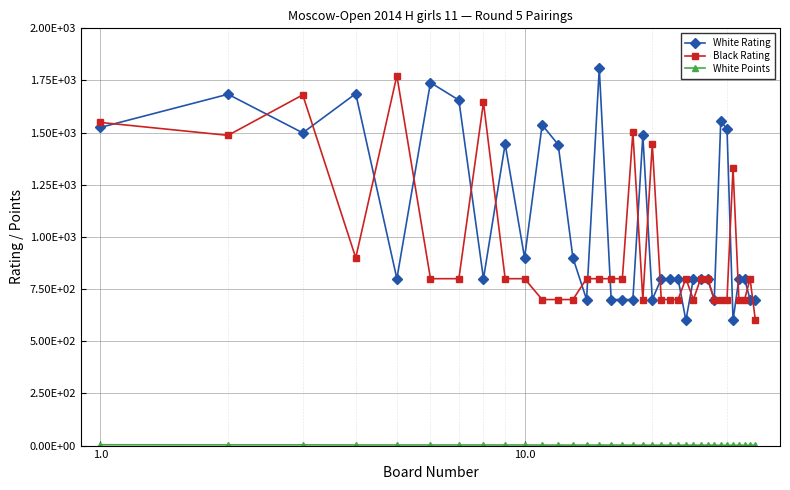

Is this an area chart (filled region under the line)?

No